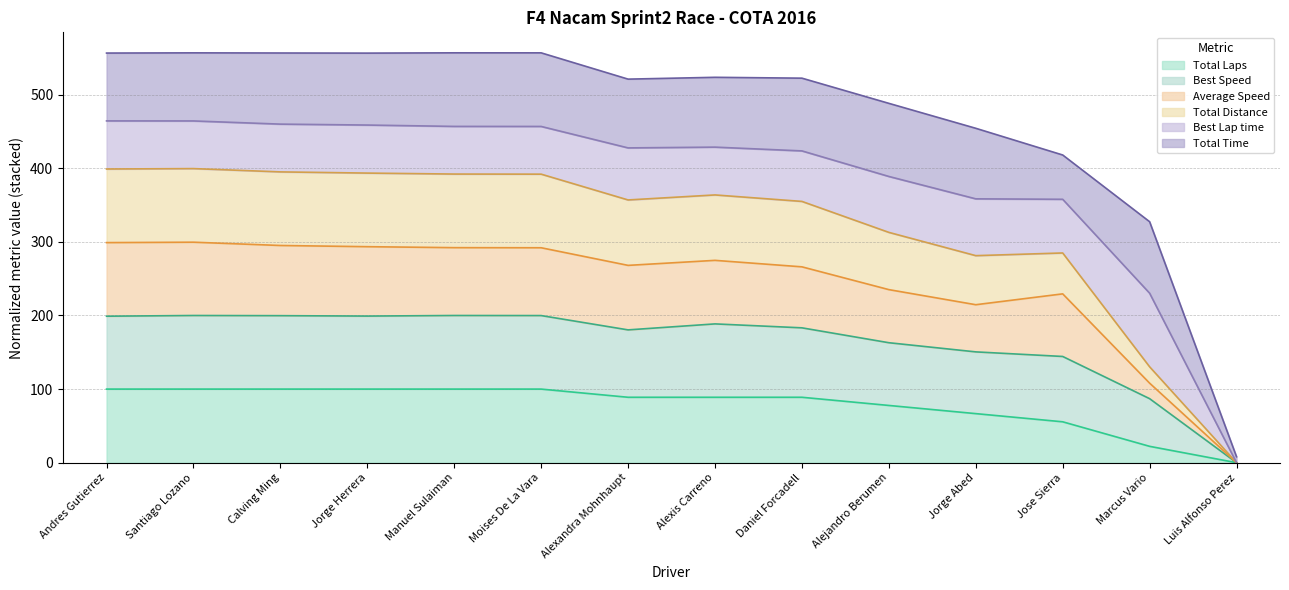

True or false: Total Laps and Best Speed cross at least once.

False